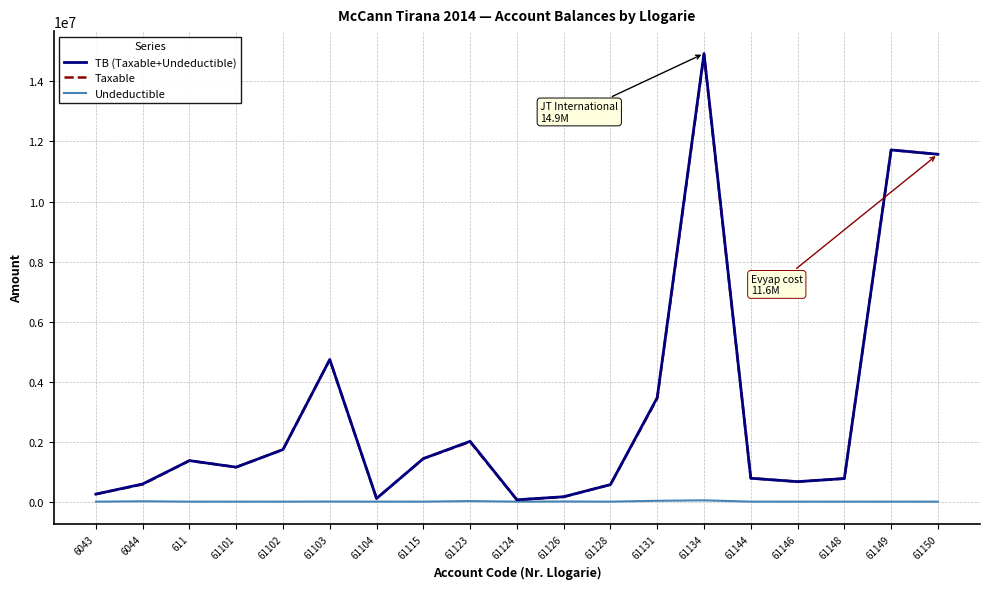

What is the maximum value for Taxable?

14887859.8